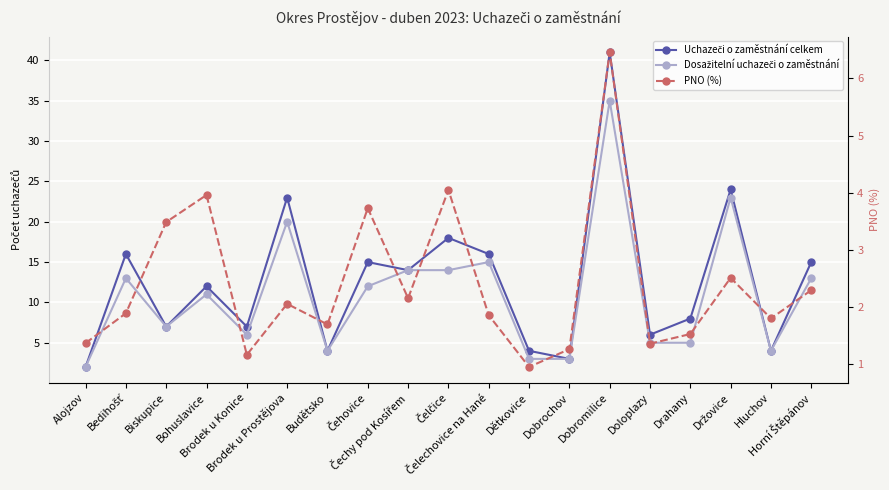

At which category does the chart reach its peak across all series?

Dobromilice